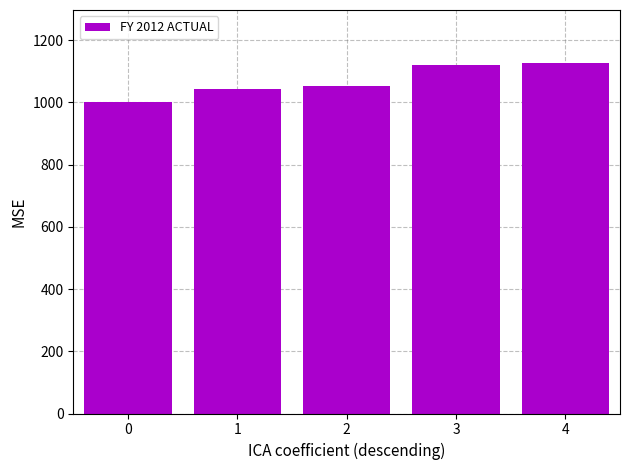

What is the ratio of the value at 0 to the value at 4?

0.9